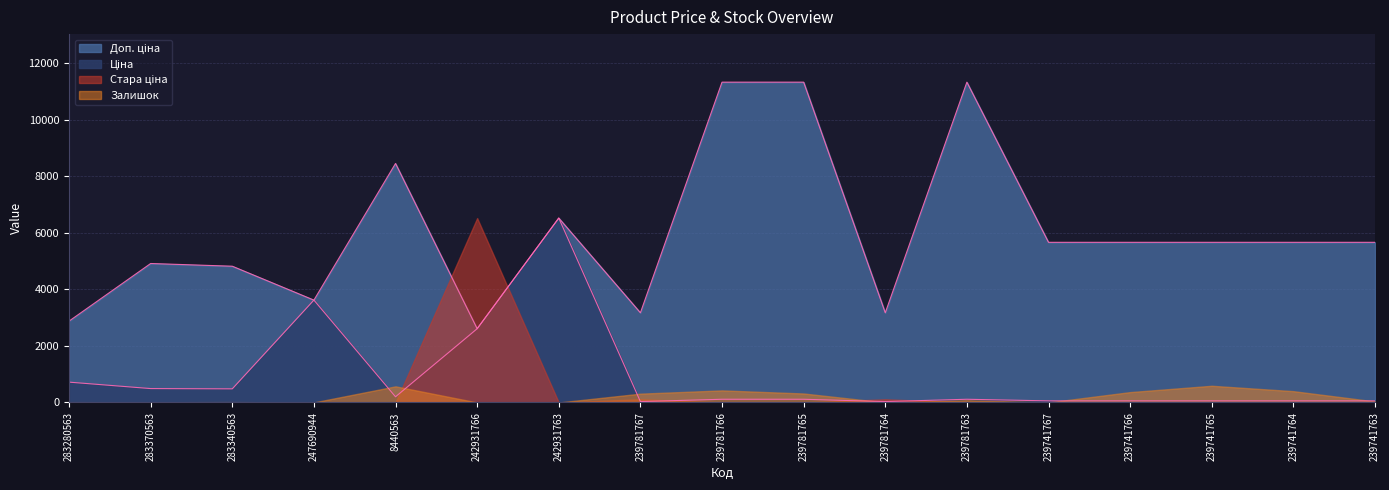

The value of Ціна at 283280563 is 244.6. True or false?

False